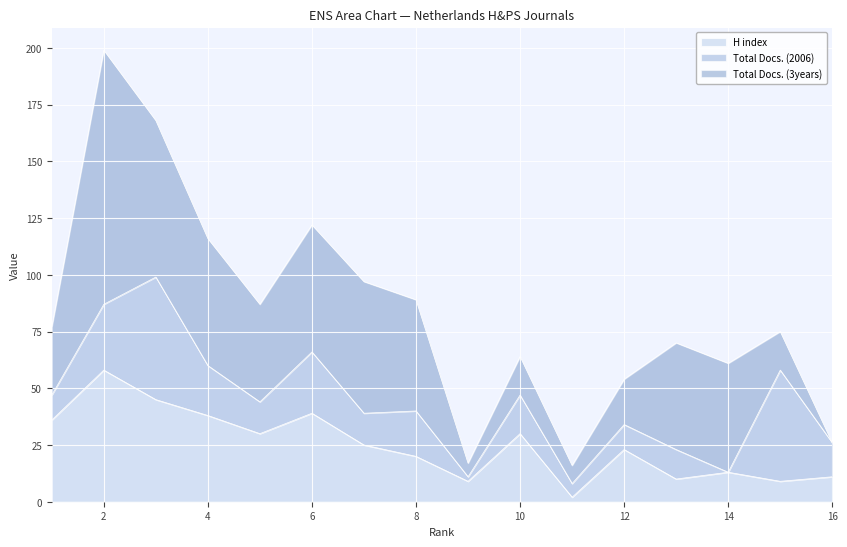

What is the difference between the maximum and minimum values in the Total Docs. (3years) series?

112